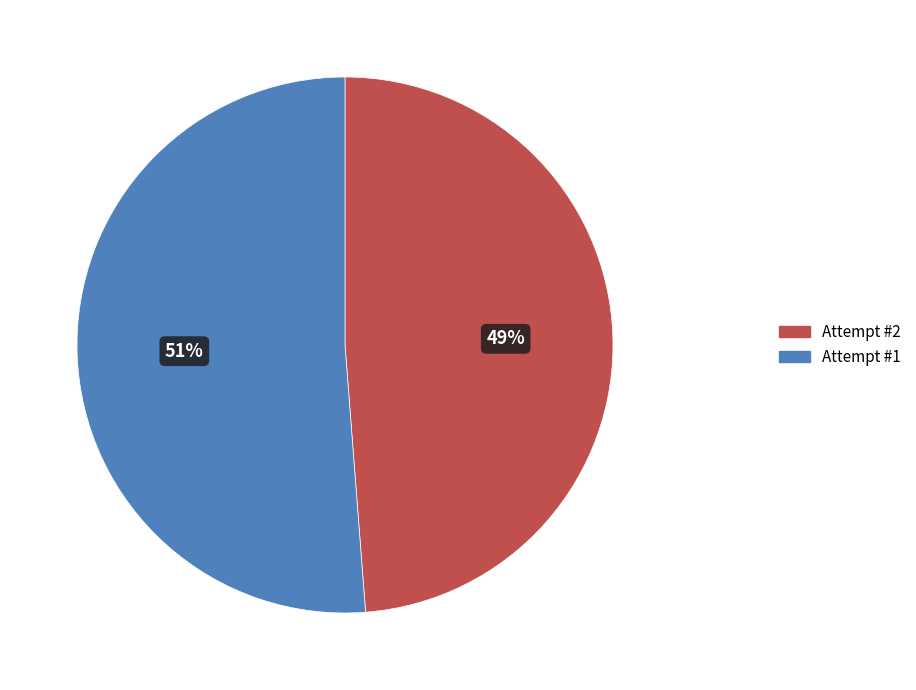

Is it true that Attempt #1 is 51% of the pie?

True